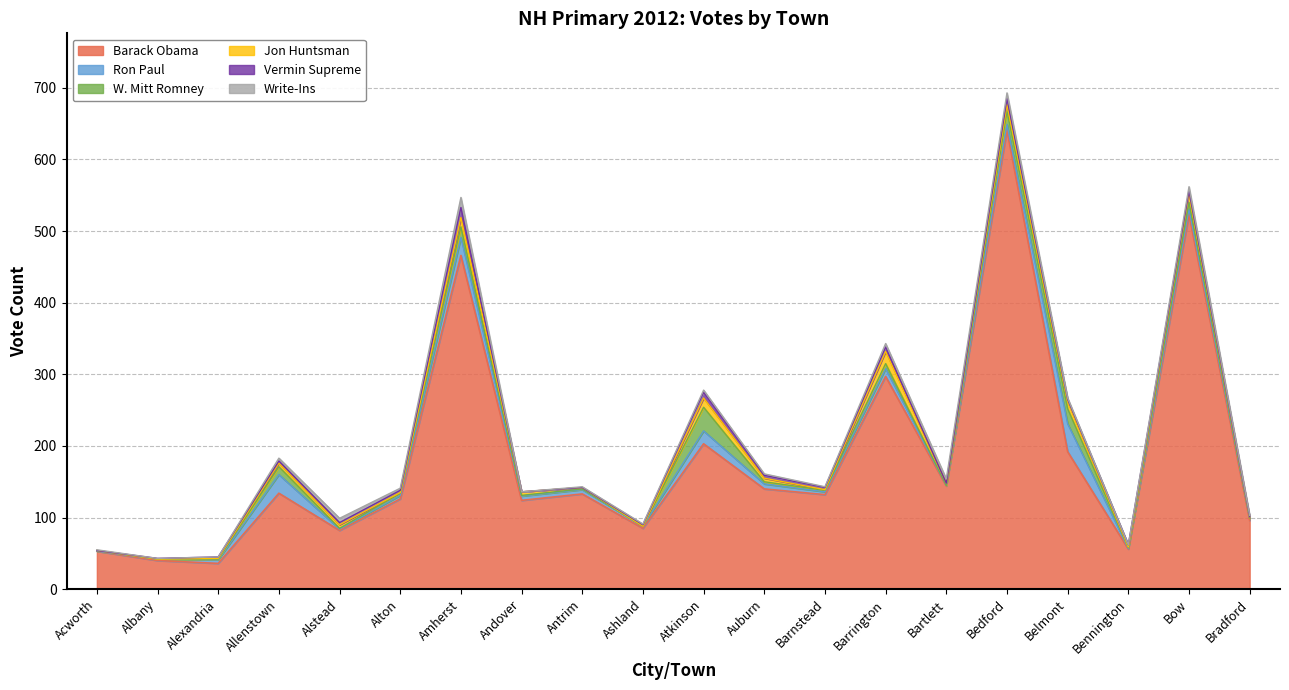

What is the average value of the Ron Paul series?

9